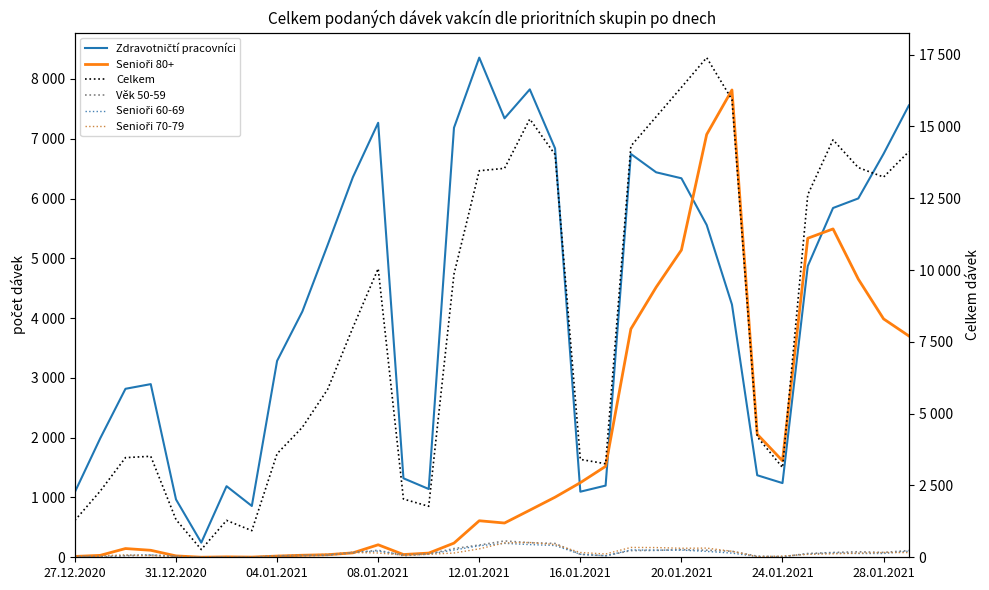

At which category does Věk 50-59 reach its first local peak?

08.01.2021